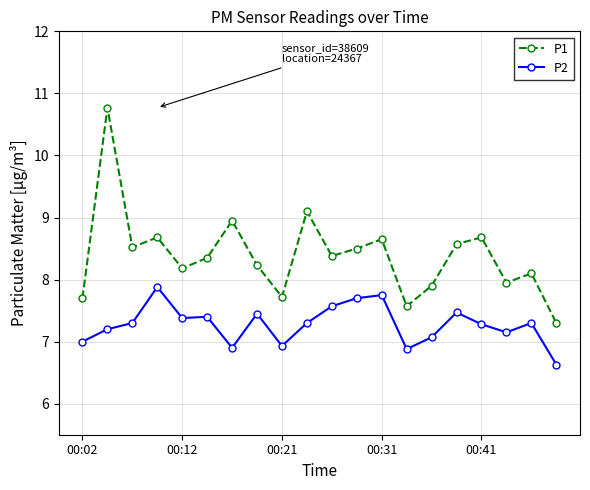

True or false: P1 and P2 intersect in this chart.

False